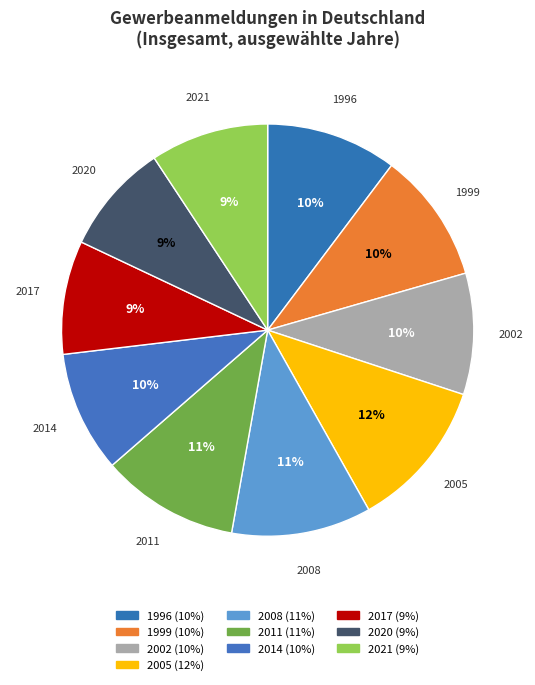

Count the number of slices in the pie.

10